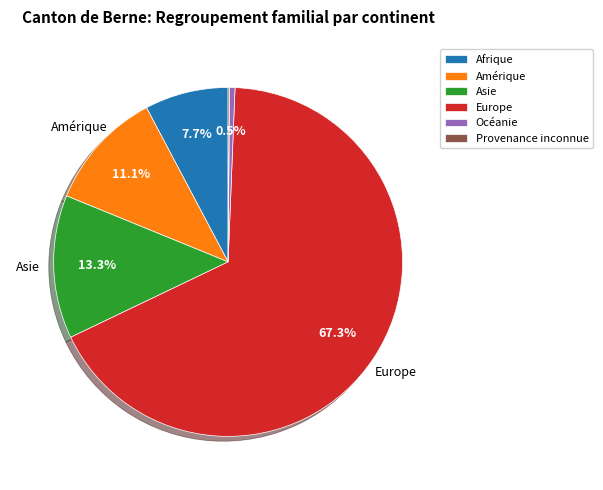

The Océanie slice represents 8% of the pie. True or false?

False